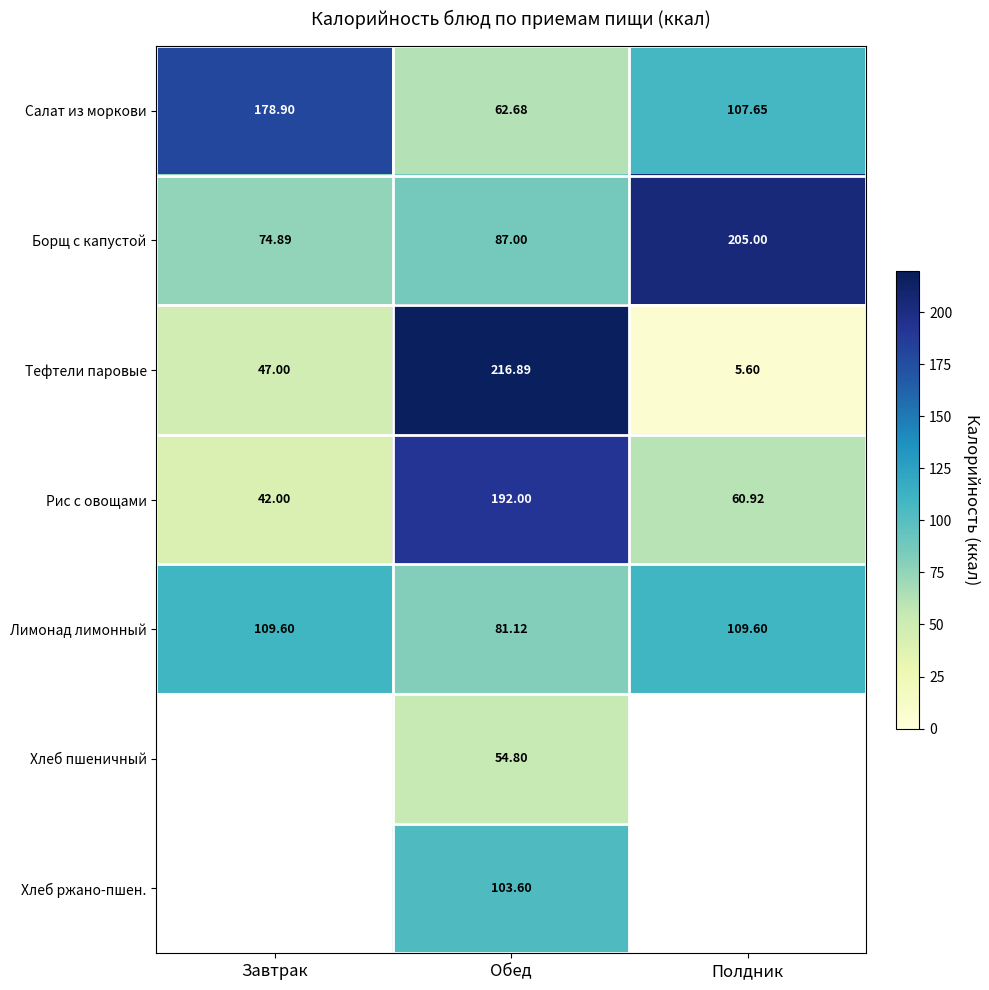

Where does the Лимонад лимонный series first go above 109?

Завтрак